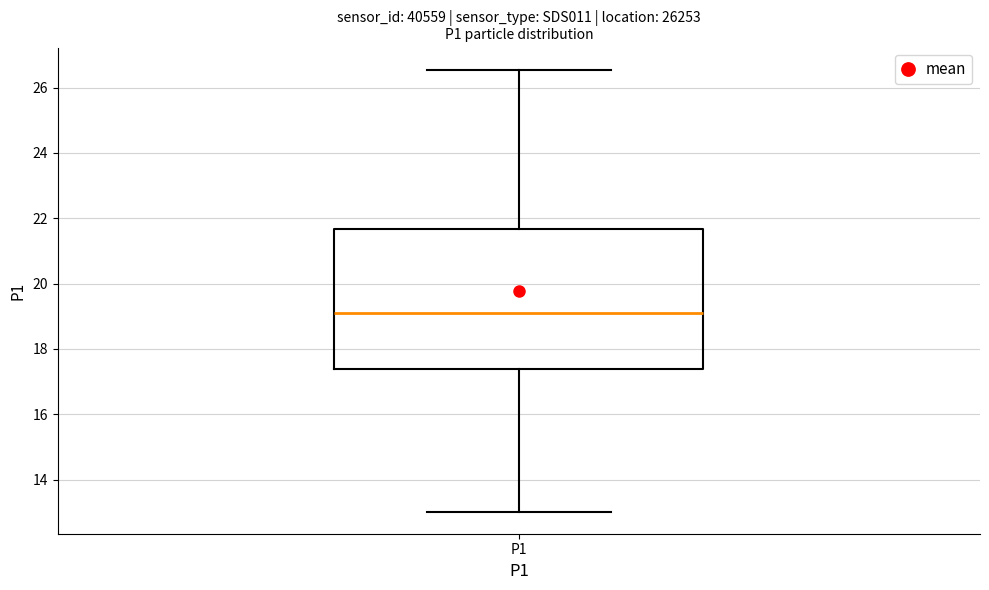

Read this box plot against the y-axis: the position of the median line, the range covered by the box, and the ends of both whiskers. The values are not printed on the chart, so give them approximately, as read against the axis.

median 19.2, box 17.4 to 21.6, whiskers 13.0 to 26.6